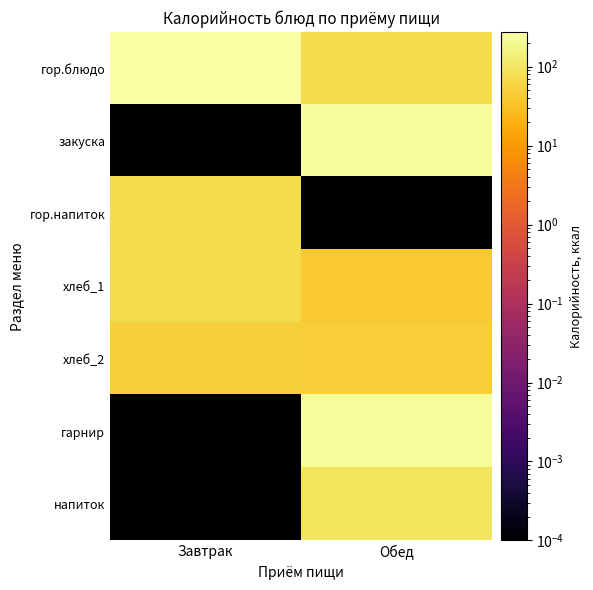

Which label corresponds to the largest value in the chart?

Завтрак